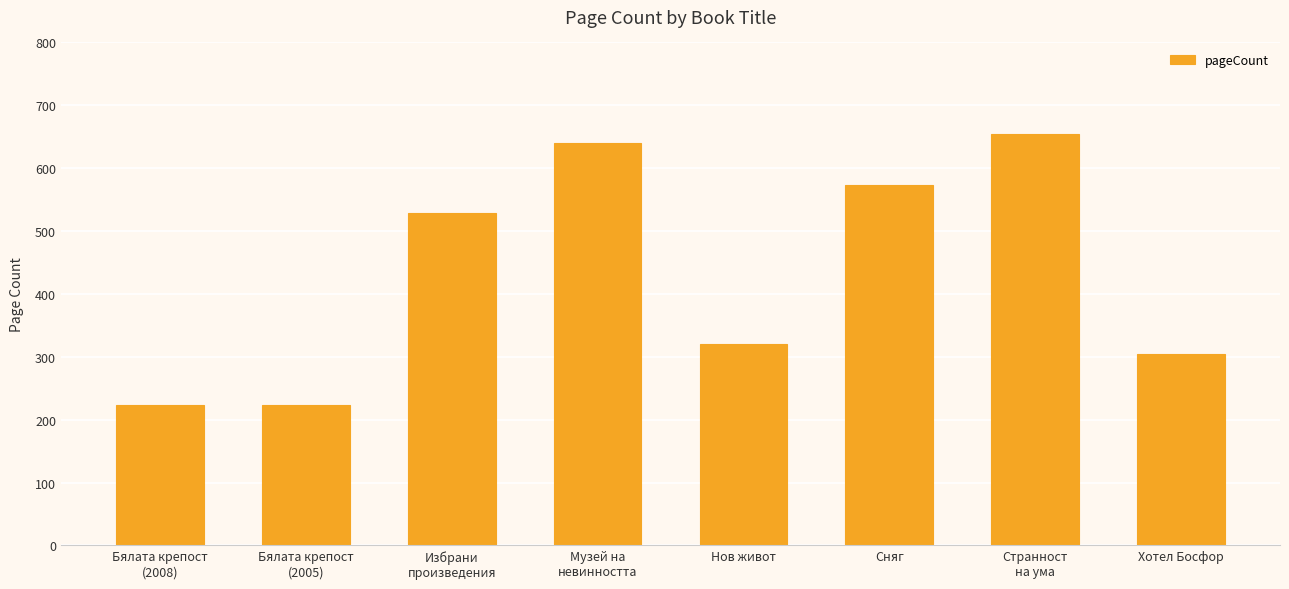

What is the smallest value displayed?

224